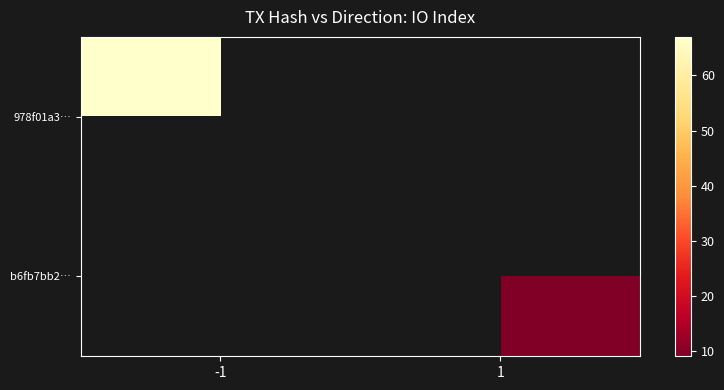

At which category is the sum across all series the highest?

-1